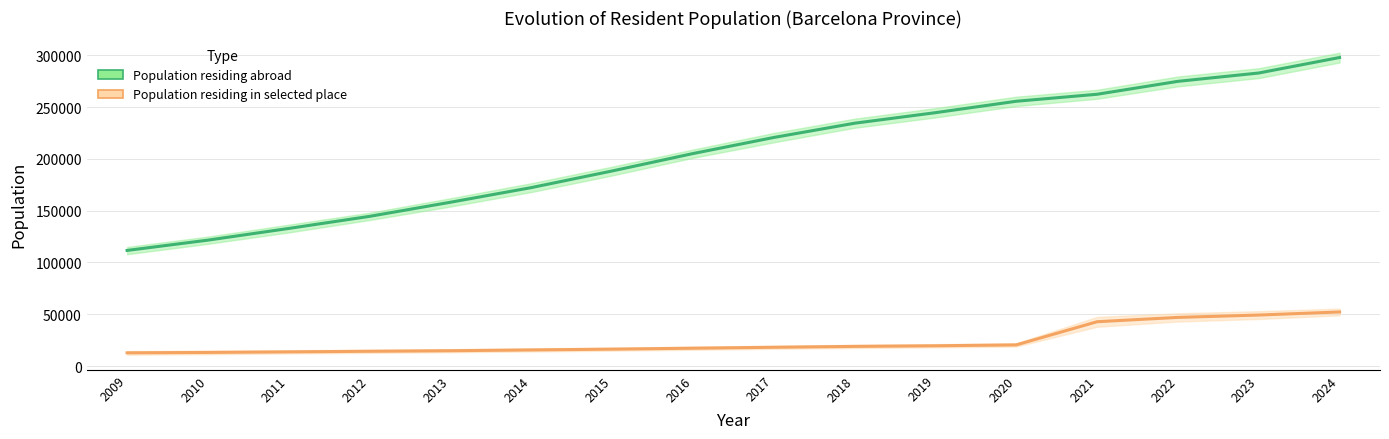

How many data points in Population residing abroad are above 220660?

7